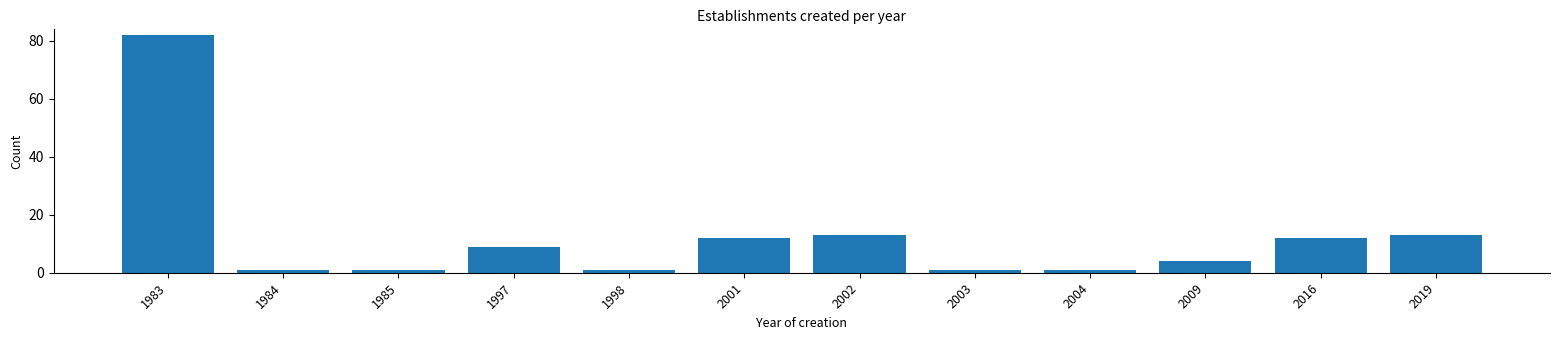

Reading left to right, what are all the values shown in this chart?

1983=82	1984=1	1985=1	1997=9	1998=1	2001=12	2002=13	2003=1	2004=1	2009=4	2016=12	2019=13